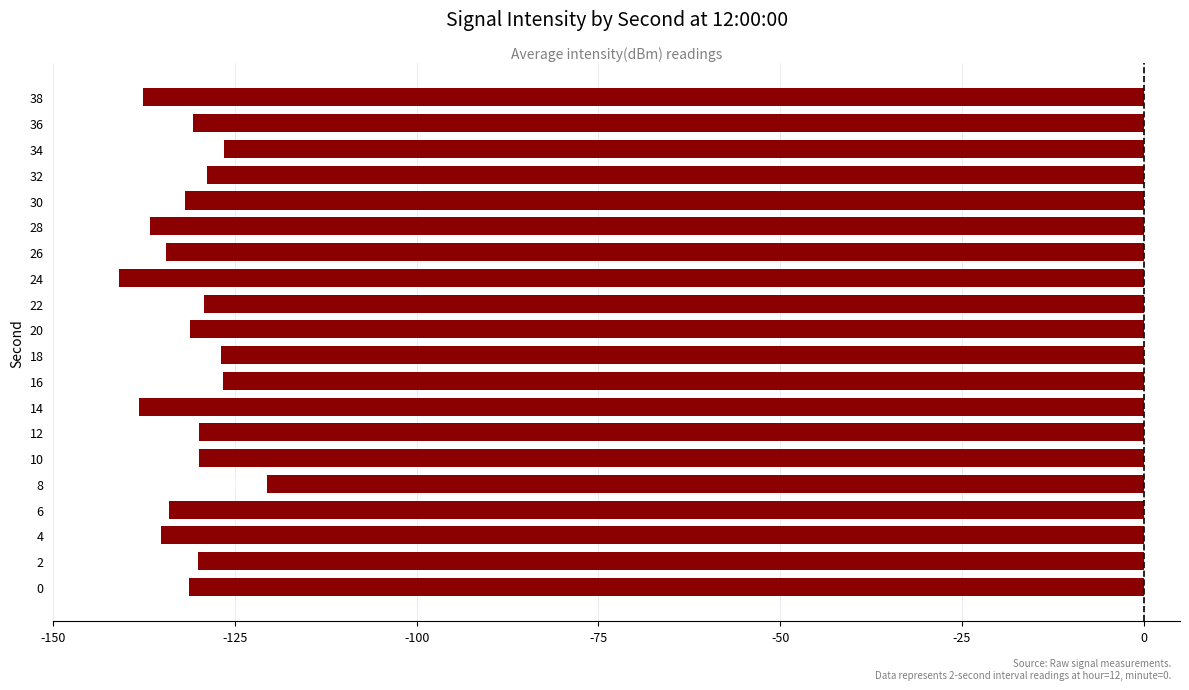

Does the chart contain stacked bars?

No